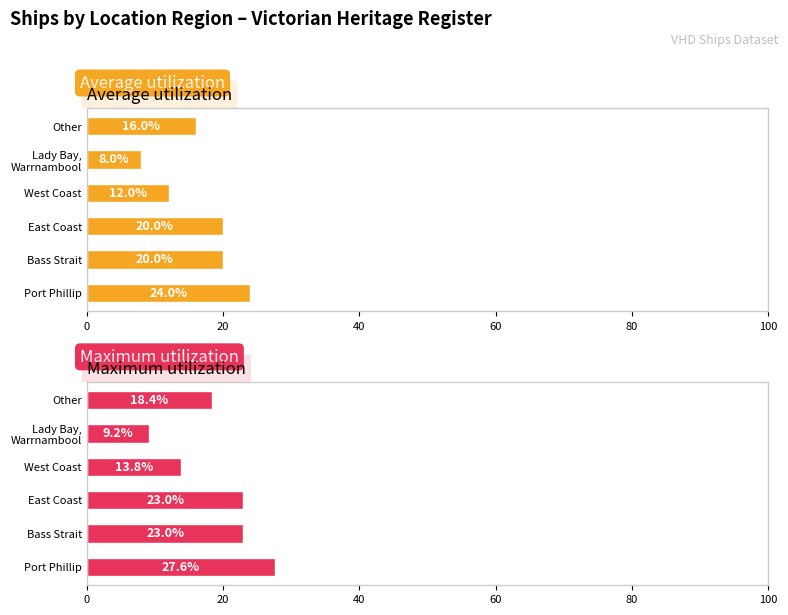

What is the maximum value shown in the chart?

27.6